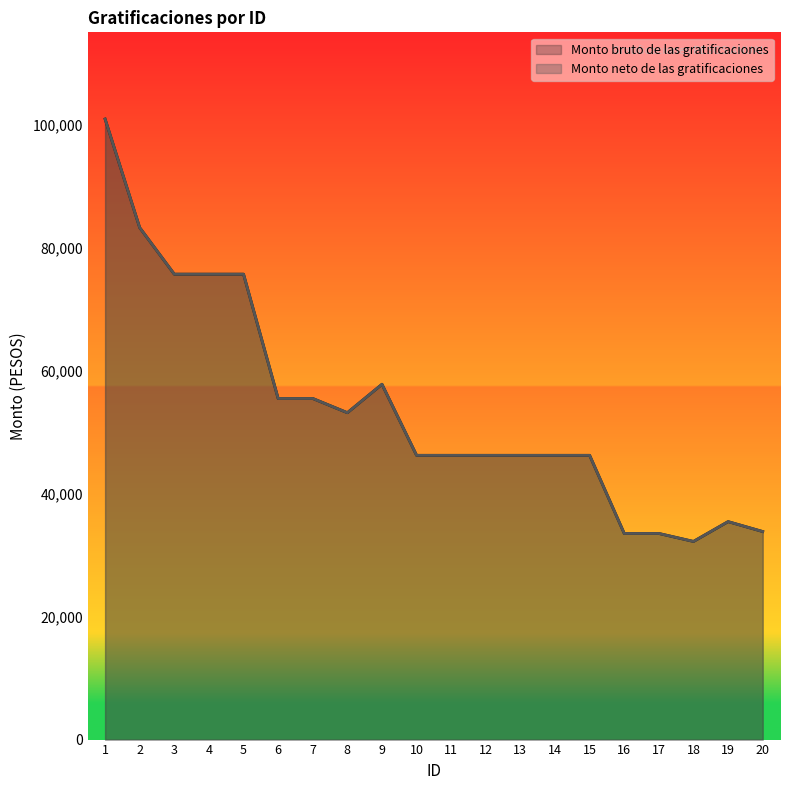

Which label corresponds to the largest value in the chart?

1